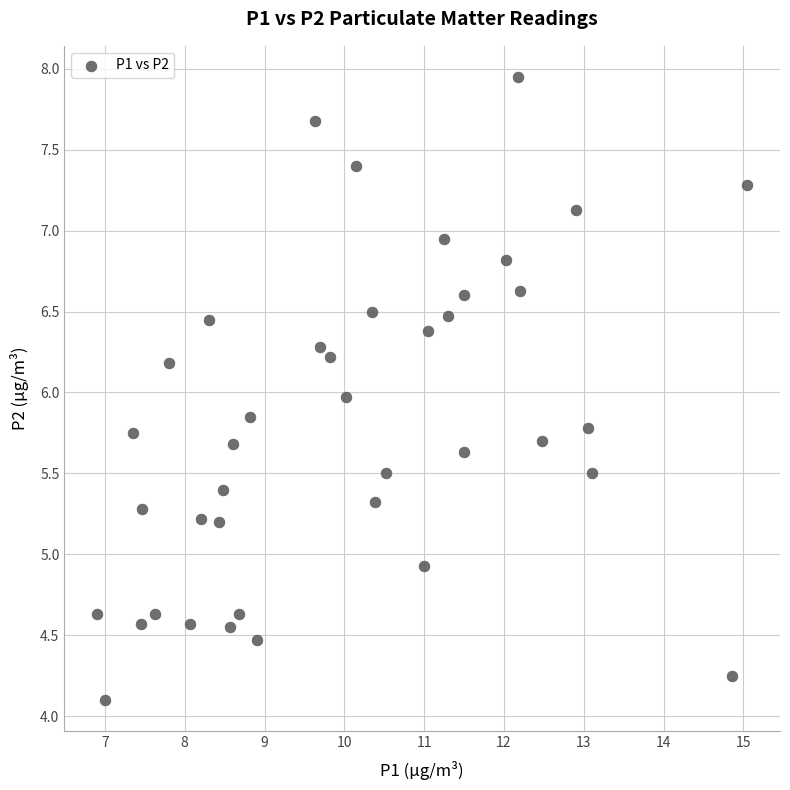

What is the range of X values (max minus min)?

8.2